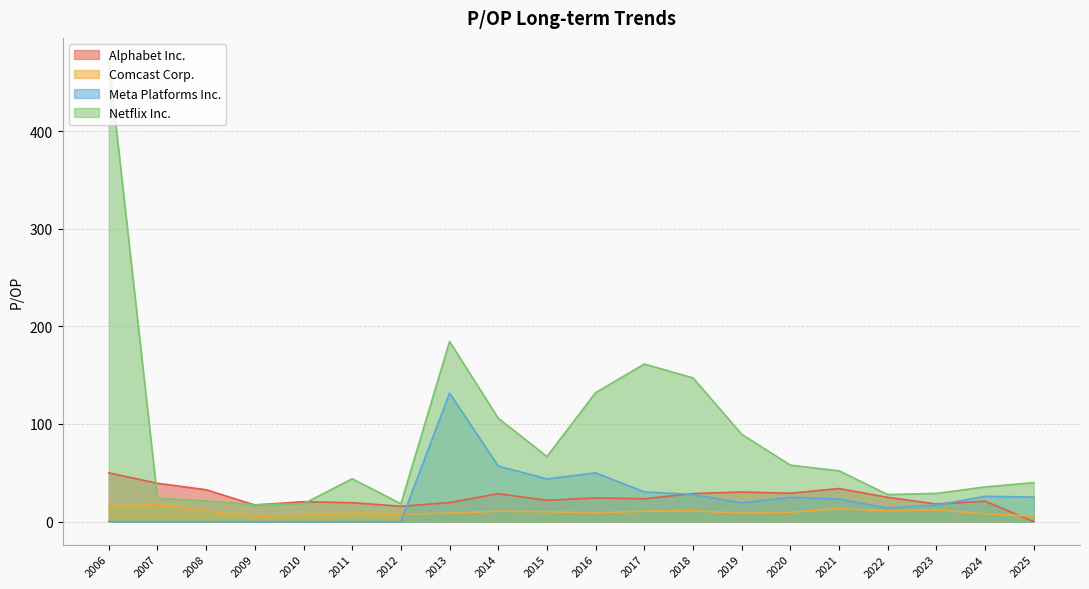

What is the difference between the Alphabet Inc. values at 2012 and 2008?

16.9